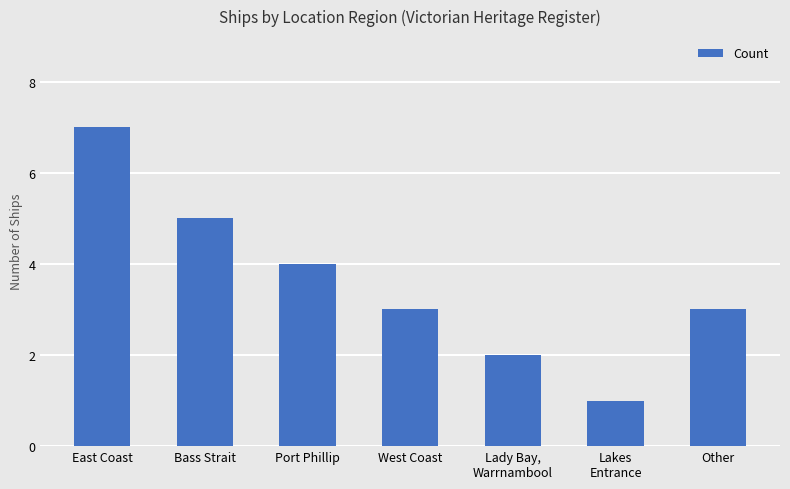

Reading left to right, what are all the values shown in this chart?

7	5	4	3	2	1	3